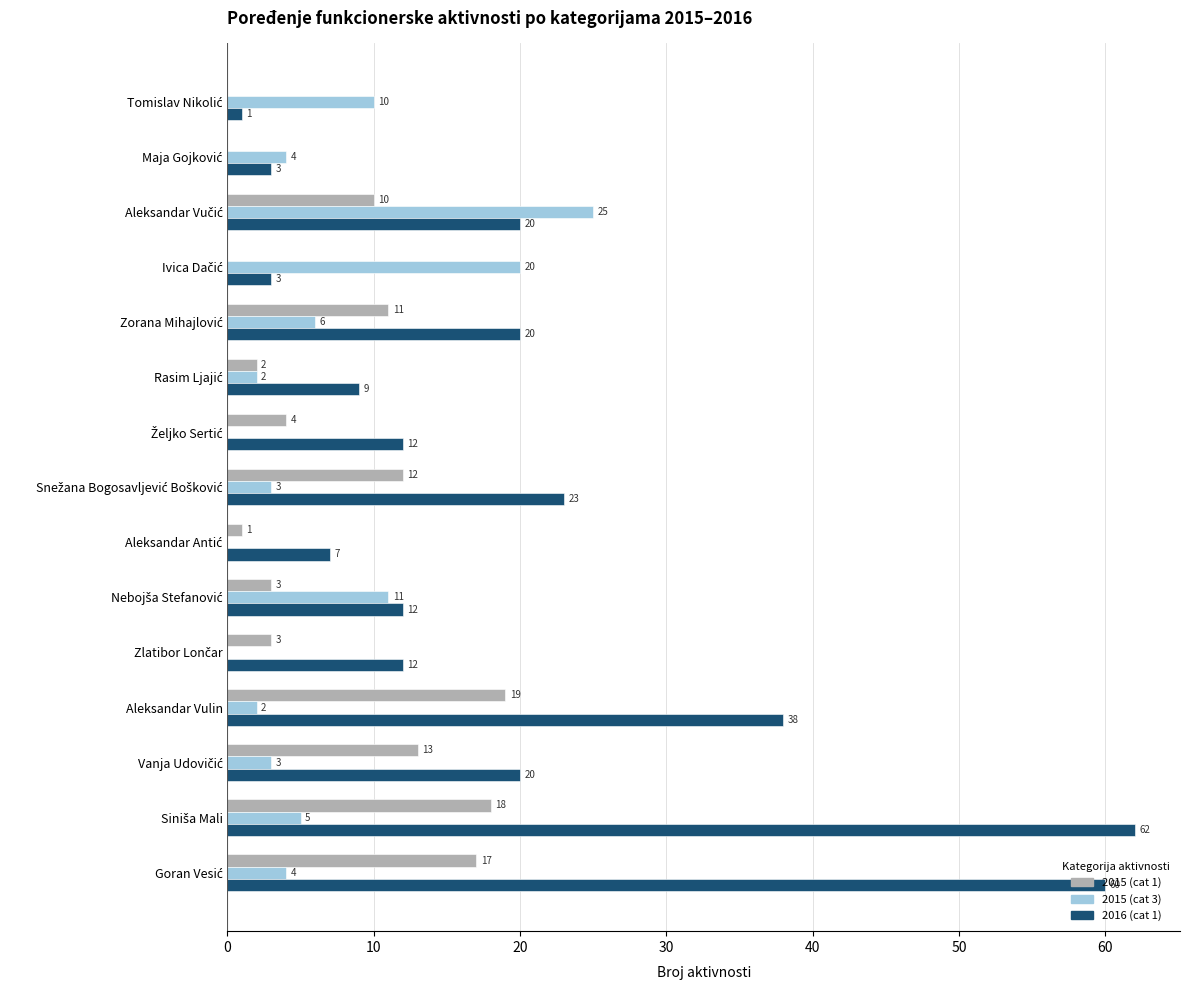

What is the maximum value shown in the chart?

62